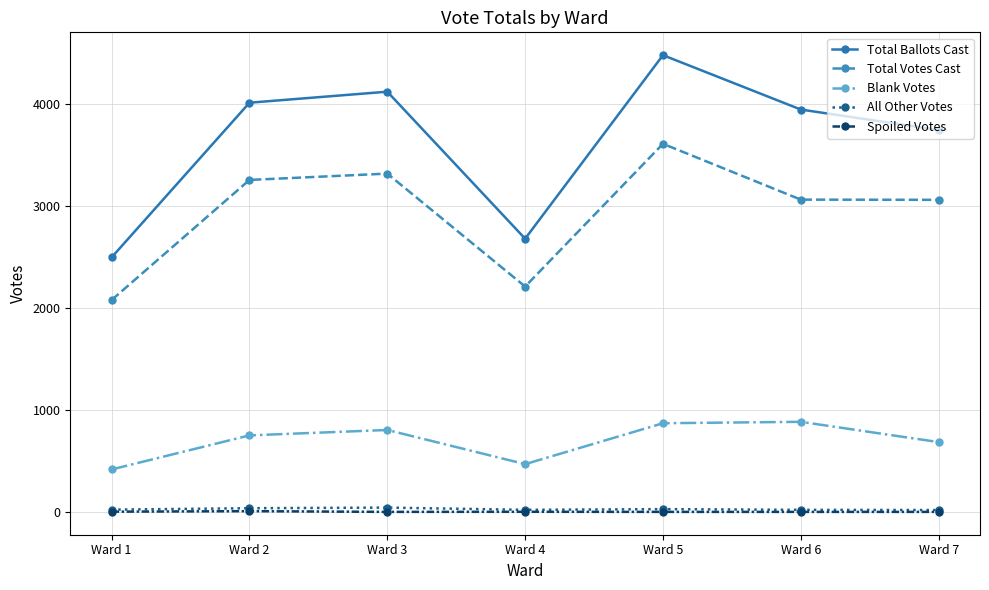

What is the difference between the highest and lowest values at Ward 3?

4119